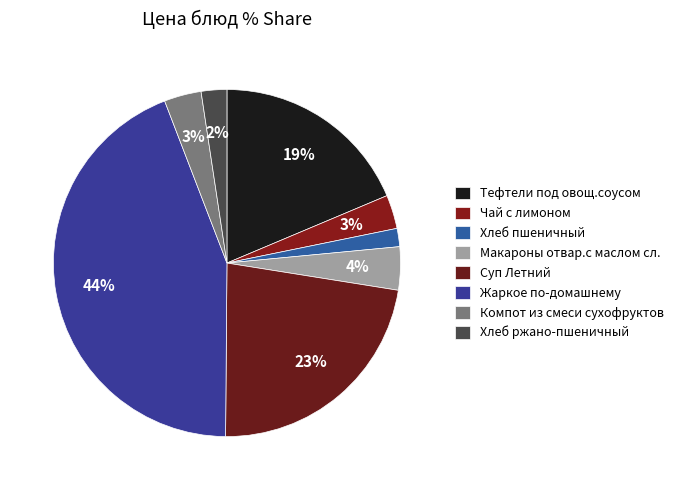

To the nearest percent, what is the difference between the largest and smallest slice percentages?

42%